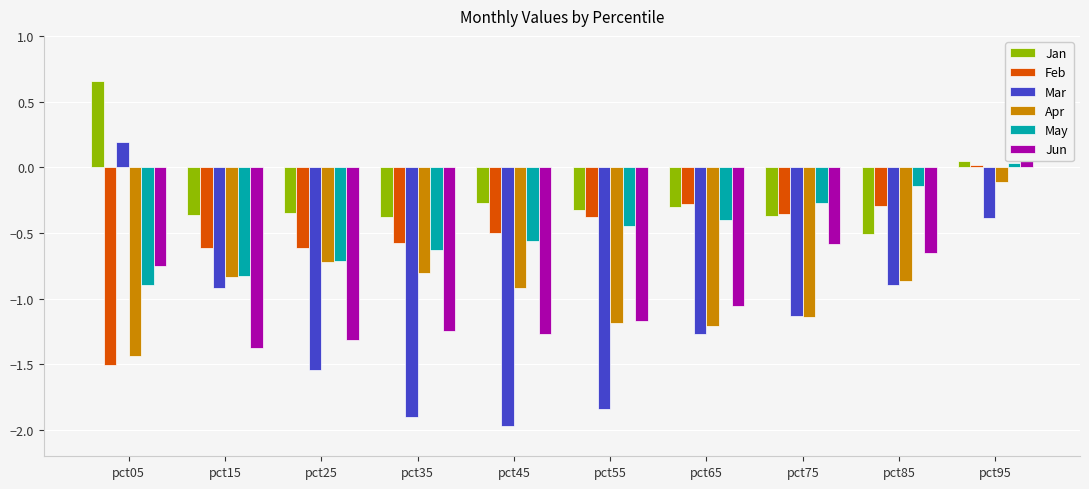

Rank the series at pct45 from highest to lowest value.

Jan, Feb, May, Apr, Jun, Mar